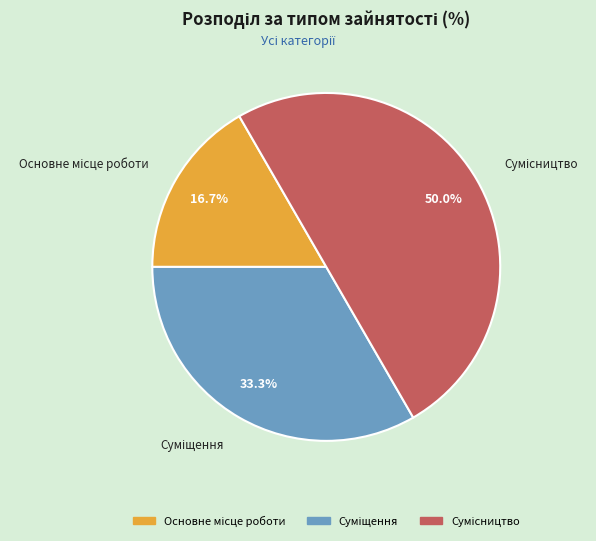

To the nearest percent, what is the average slice percentage?

33%